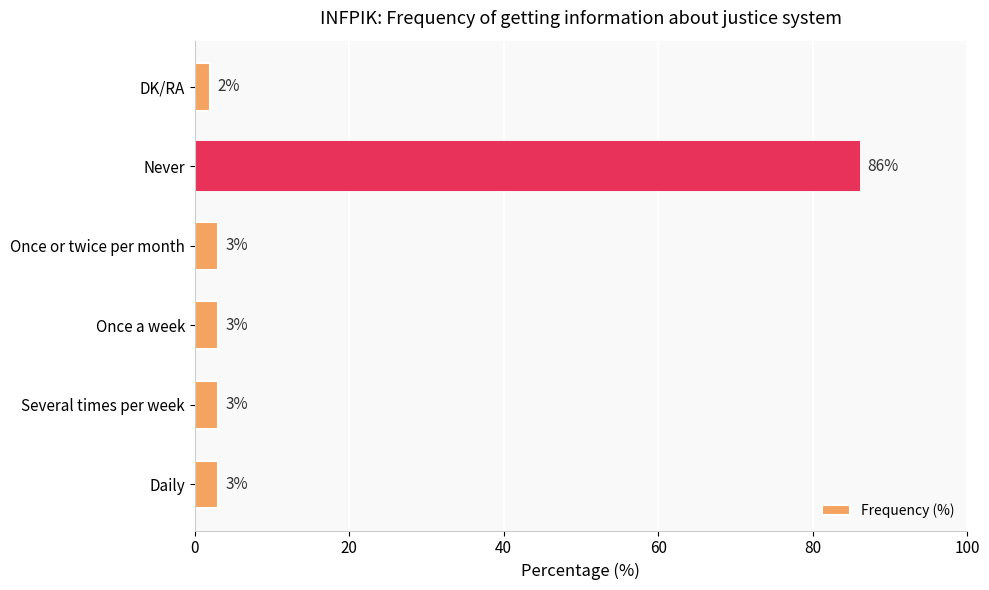

How many bars are there in total?

6